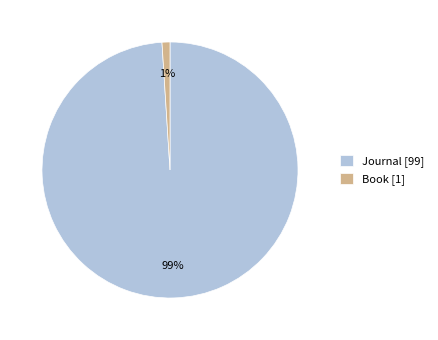

Which slice represents more than half of the pie?

Journal [99]